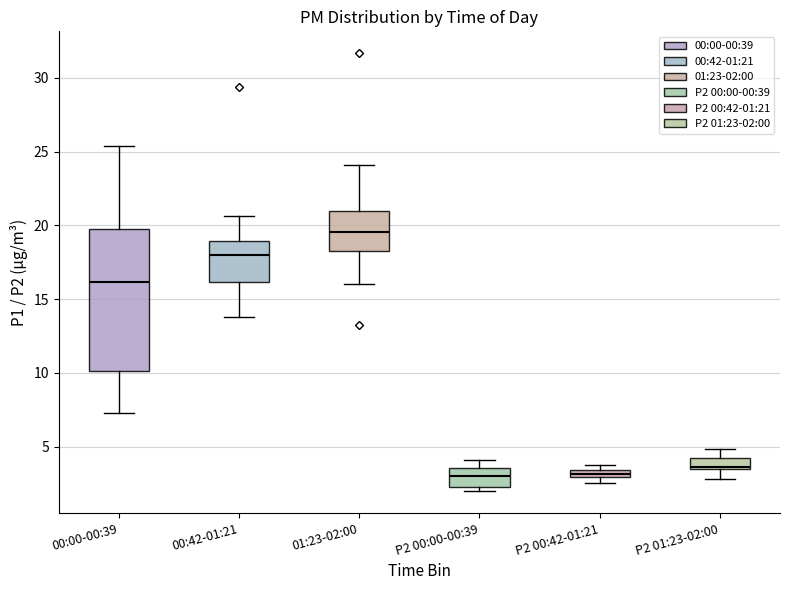

Which box is the tallest, from its lower edge to its upper edge?

00:00-00:39